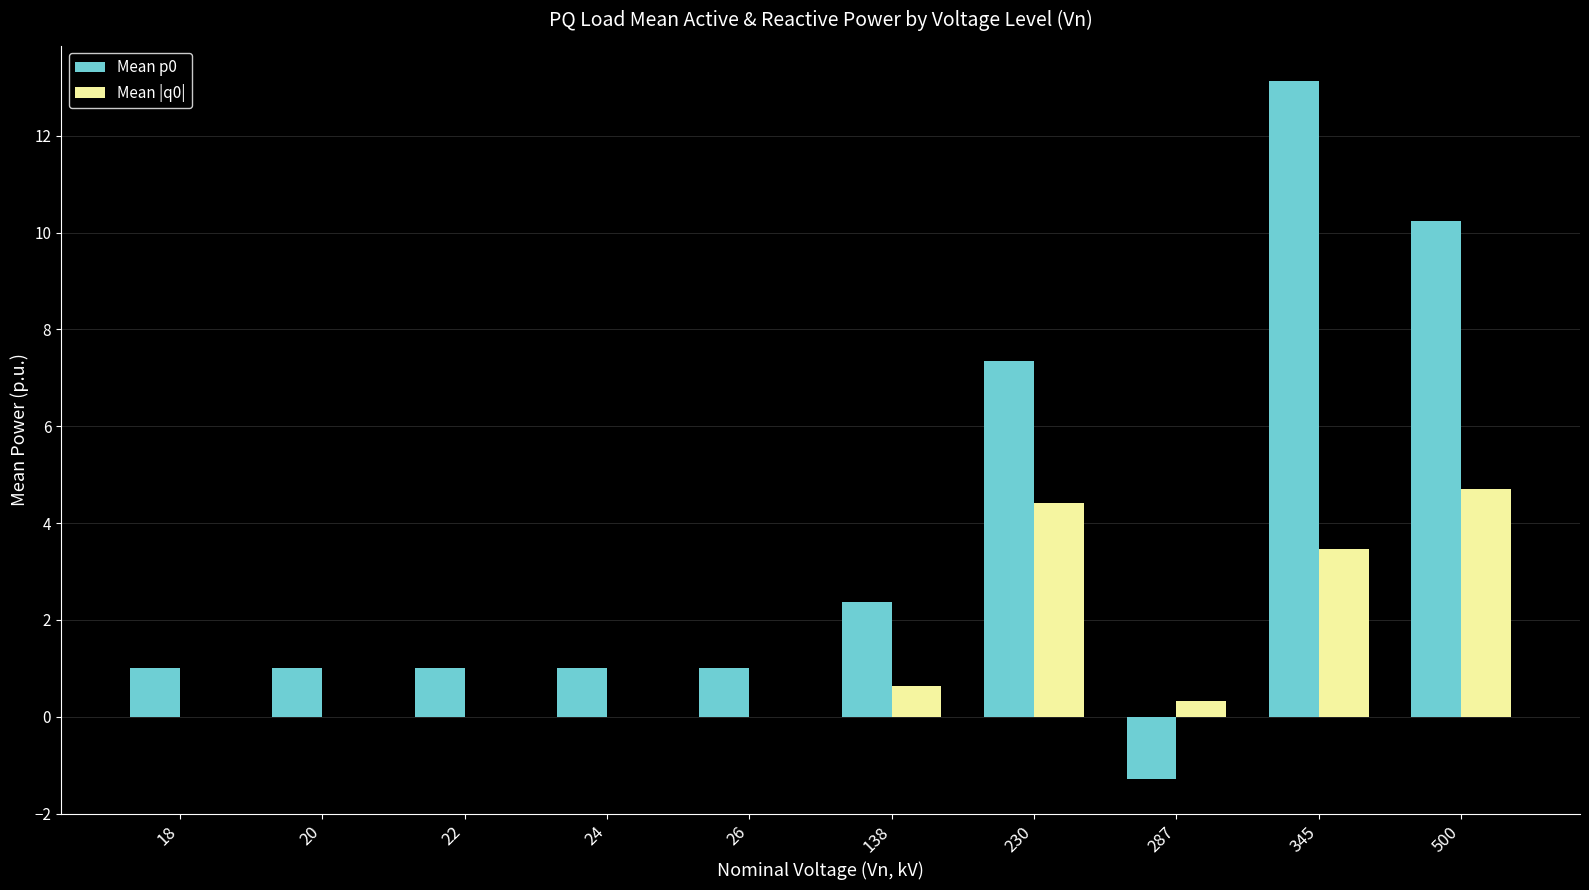

What is the total value across all series at 22?

1.0